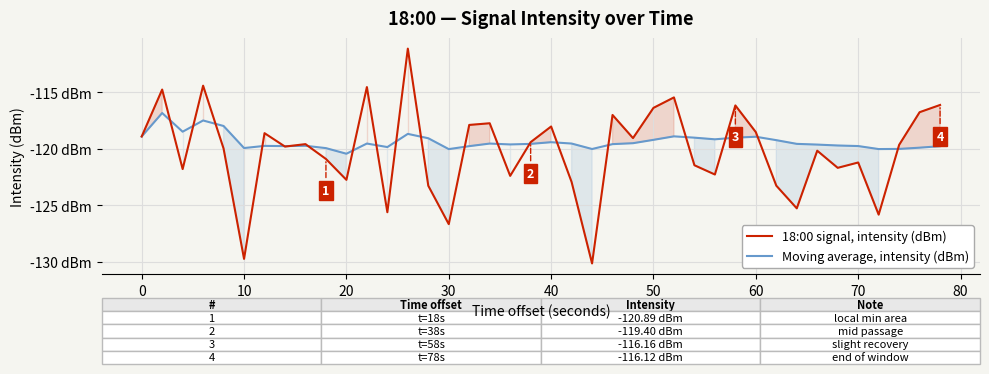

How many times do Moving average, intensity (dBm) and 18:00 signal, intensity (dBm) cross each other?

20